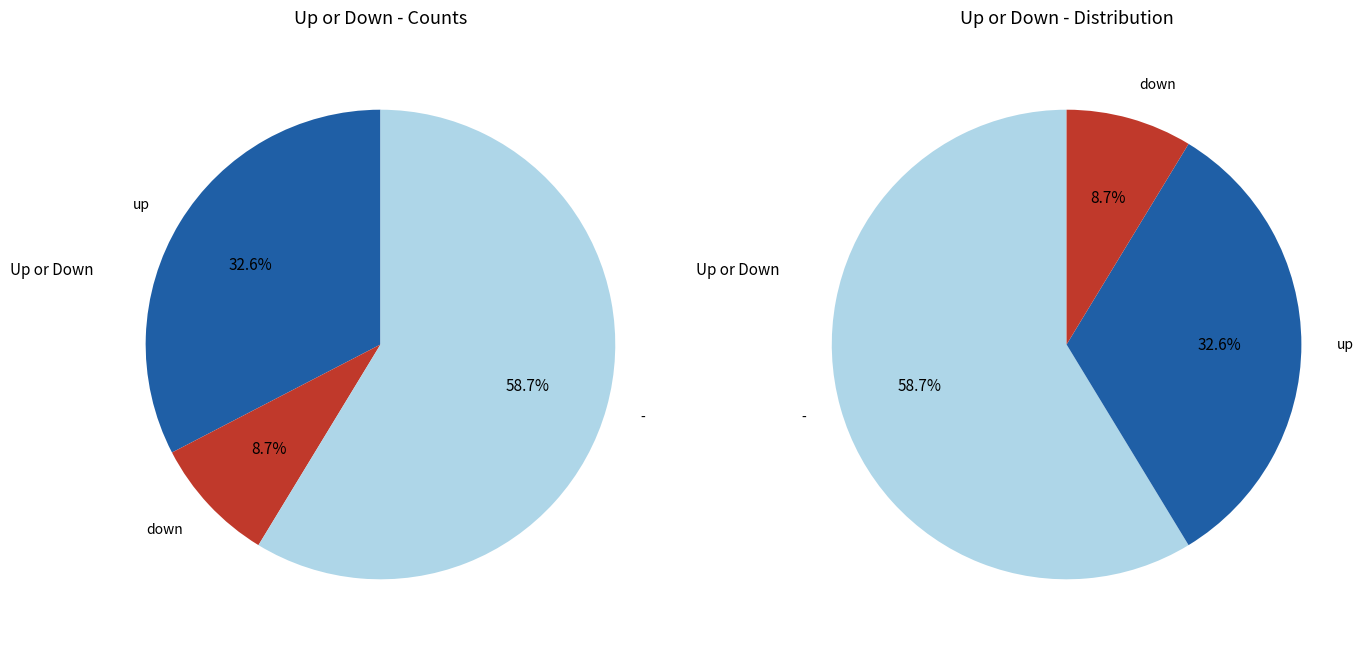

What portion of the pie excludes down?

91.3%